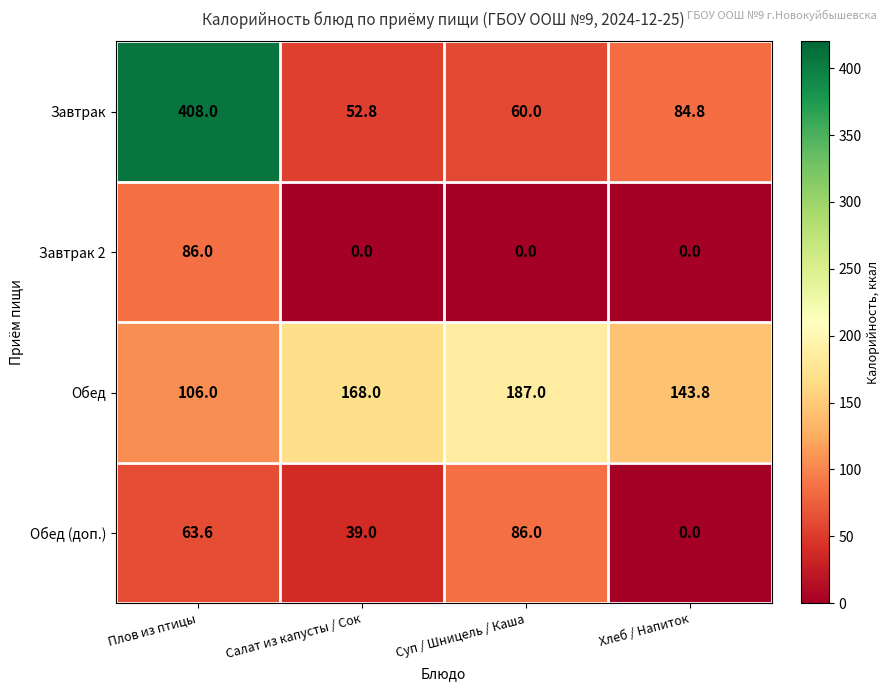

Reading left to right, list all the values displayed in this chart.

Завтрак: 408.0	52.8	60.0	84.8
Завтрак 2: 86.0	0.0	0.0	0.0
Обед: 106.0	168.0	187.0	143.8
Обед (доп.): 63.6	39.0	86.0	0.0